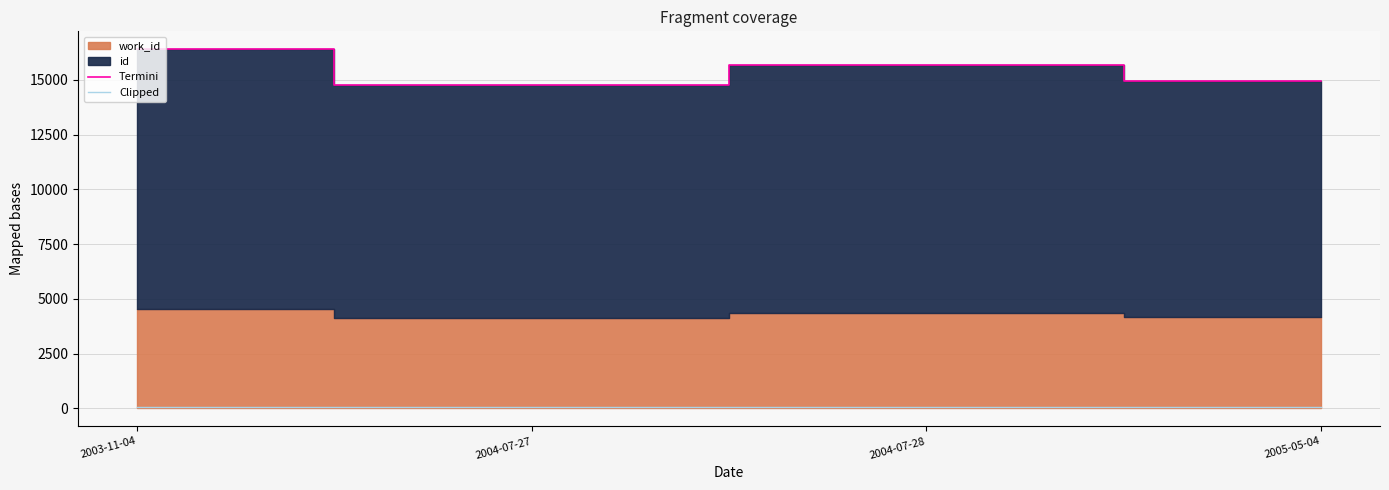

How many data points in Termini are less than 15685?

2